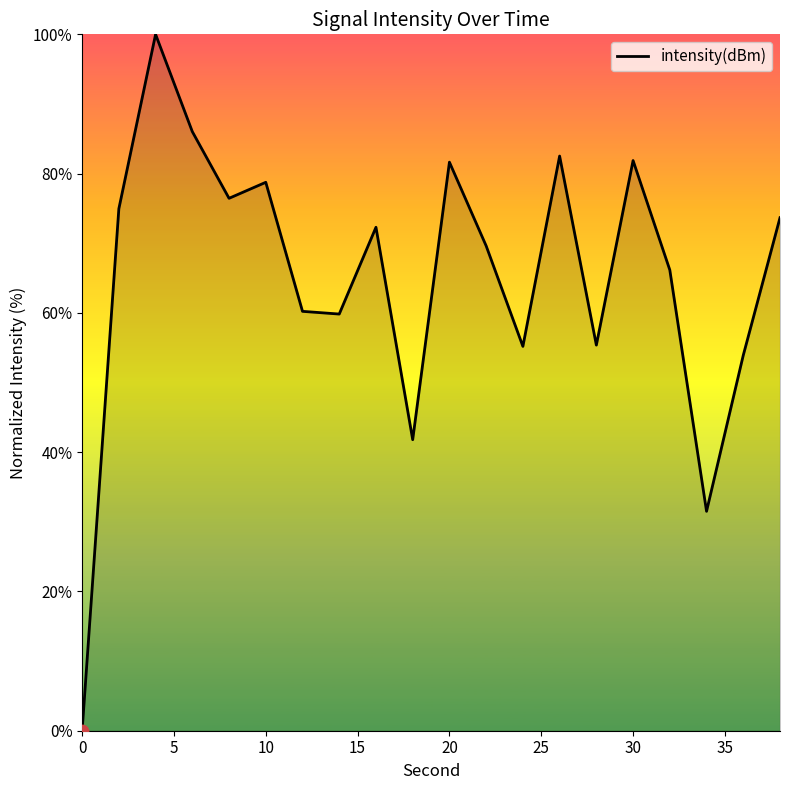

What is the greatest value displayed?

100.0